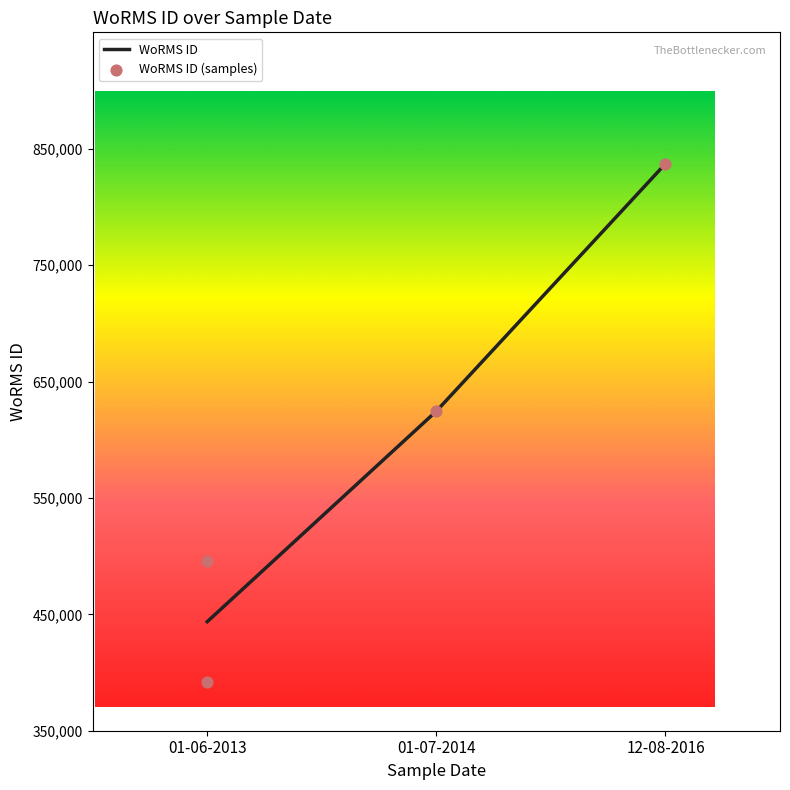

What is the change in value from 01-06-2013 to 01-07-2014?

+128709